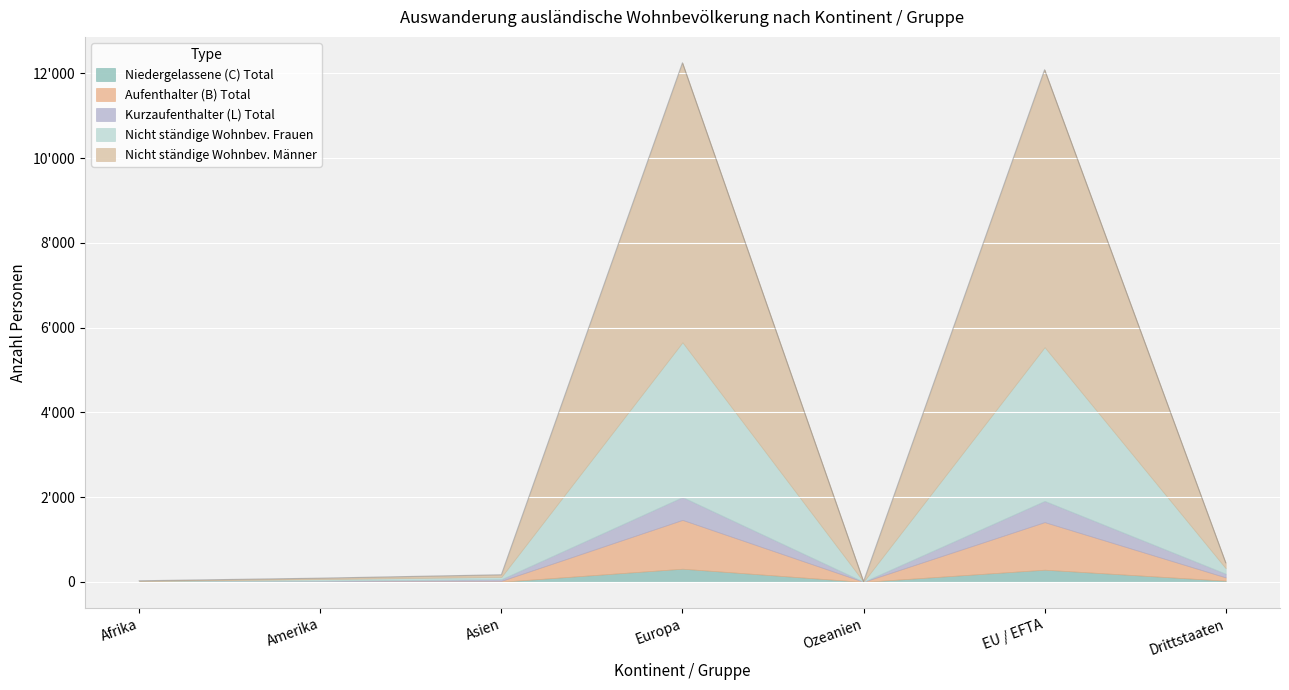

Is the value of Kurzaufenthalter (L) Total at Ozeanien greater than the value of Nicht ständige Wohnbev. Frauen at Amerika?

No